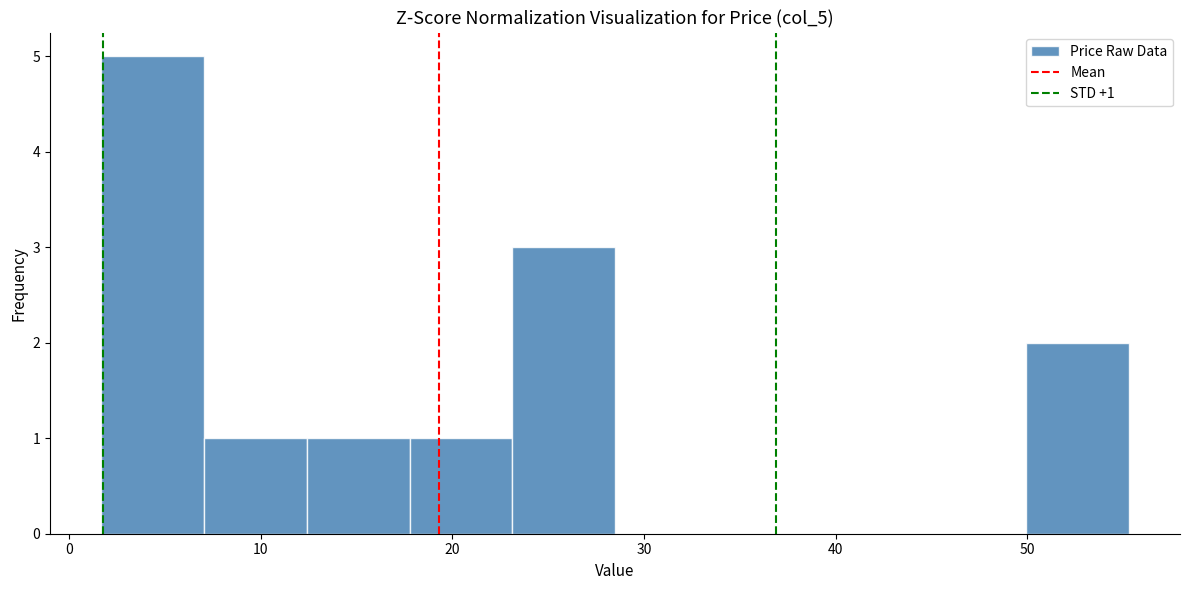

Over which range of the x-axis is the bar tallest?

2 to 7